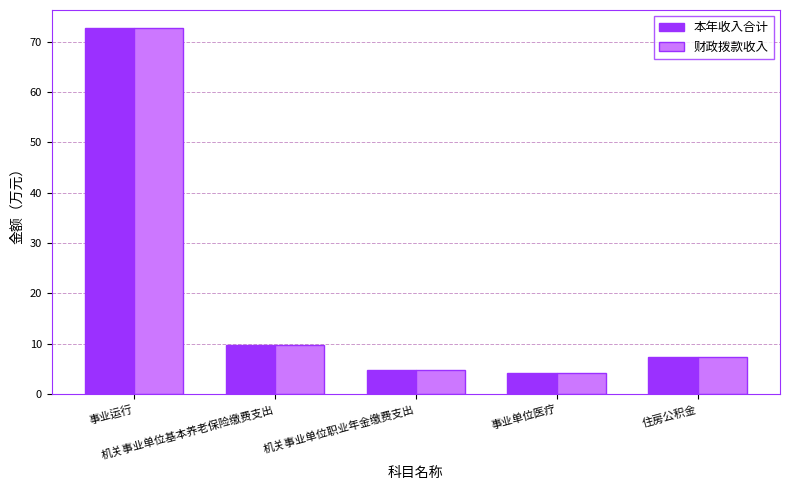

Reading right to left, list all the values displayed in this chart.

本年收入合计: 7.3	4.3	4.9	9.8	72.7
财政拨款收入: 7.3	4.3	4.9	9.8	72.7